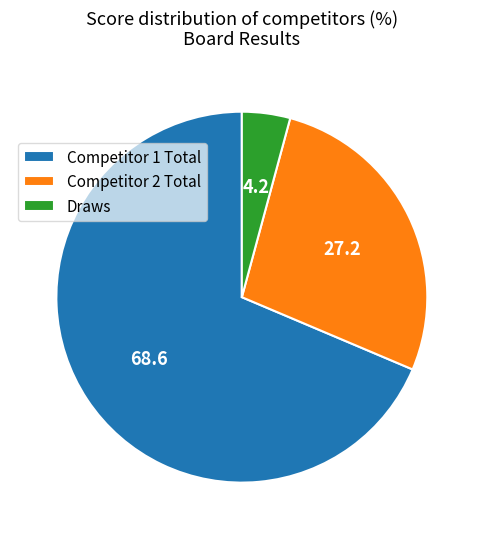

Which slice is the largest?

Competitor 1 Total